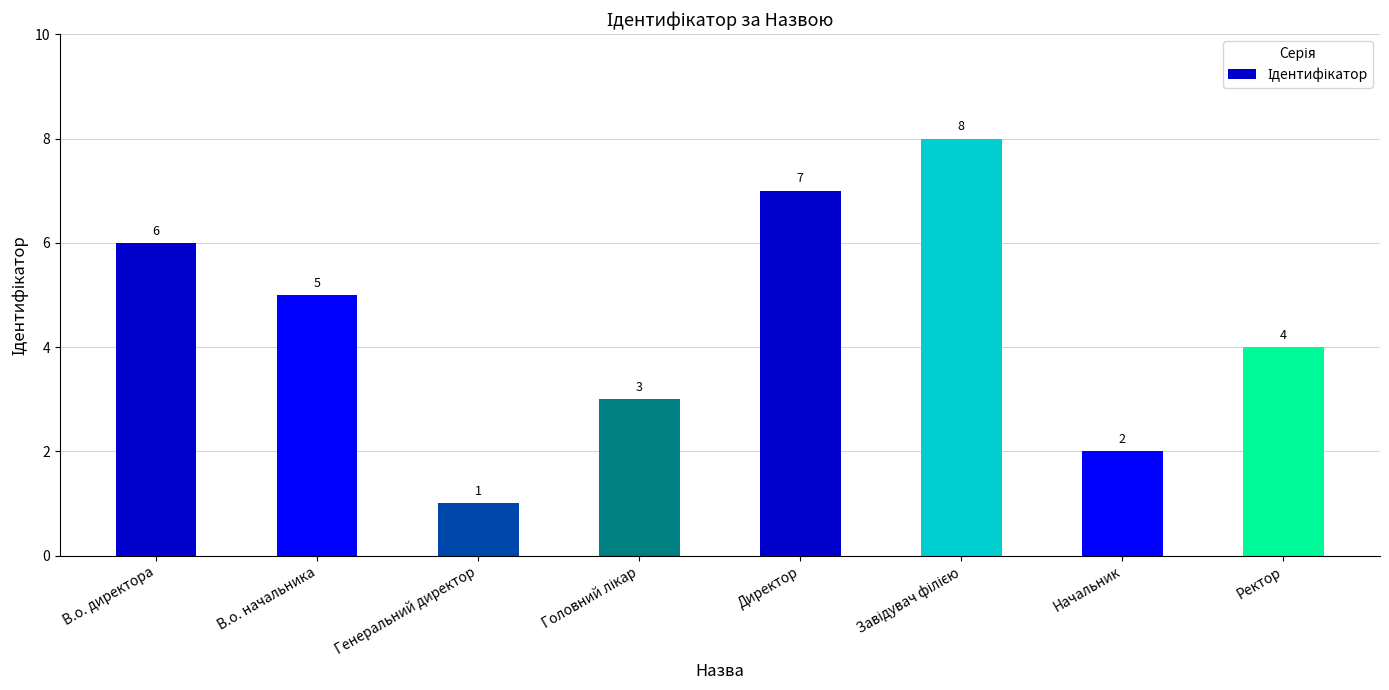

At which label is the value closest to 4?

Ректор